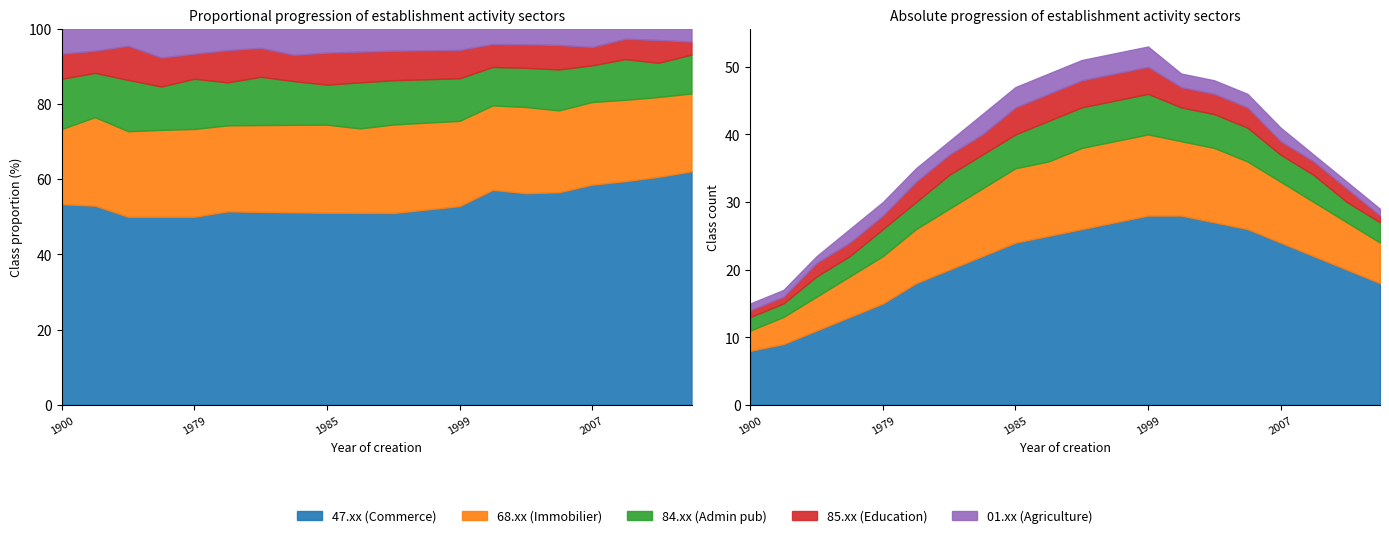

What is the average value of the 84.xx (Admin pub) series?

4